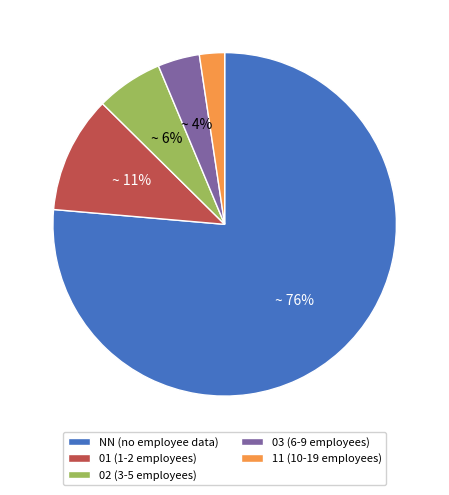

Is there any slice that represents more than half of the pie?

Yes